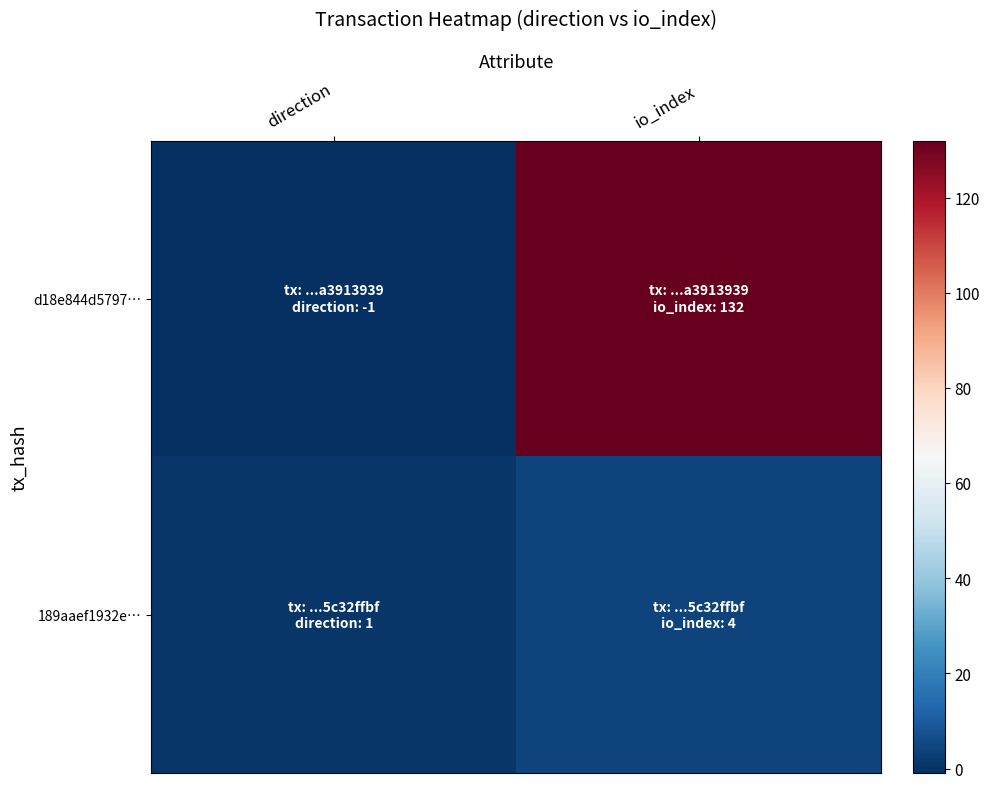

Reading left to right, list all the values displayed in this chart.

d18e844d5797…: direction=-1	io_index=132
189aaef1932e…: direction=1	io_index=4